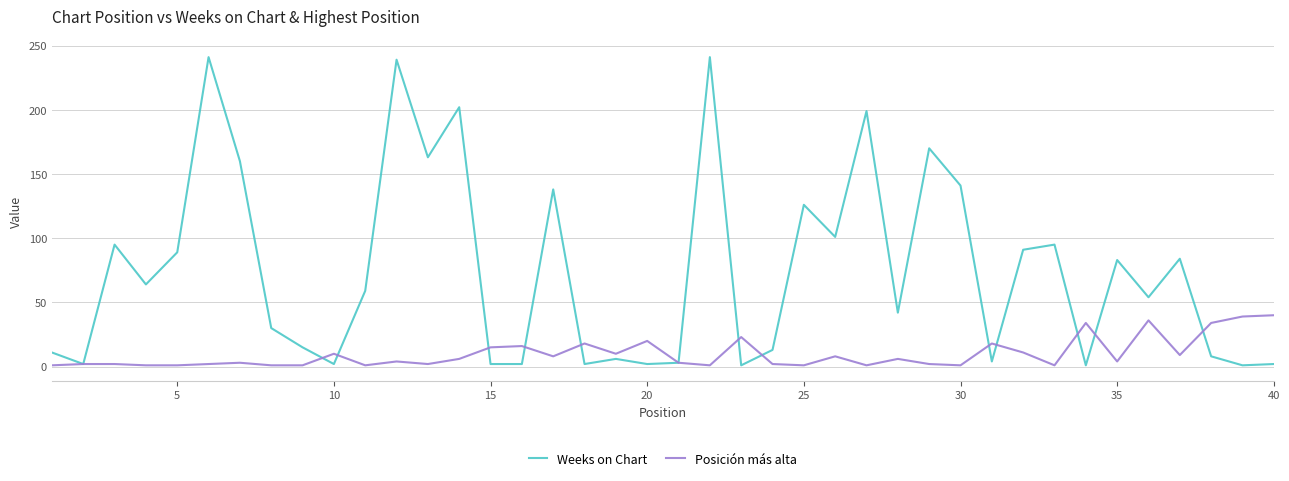

Which series has the widest spread of values?

Weeks on Chart